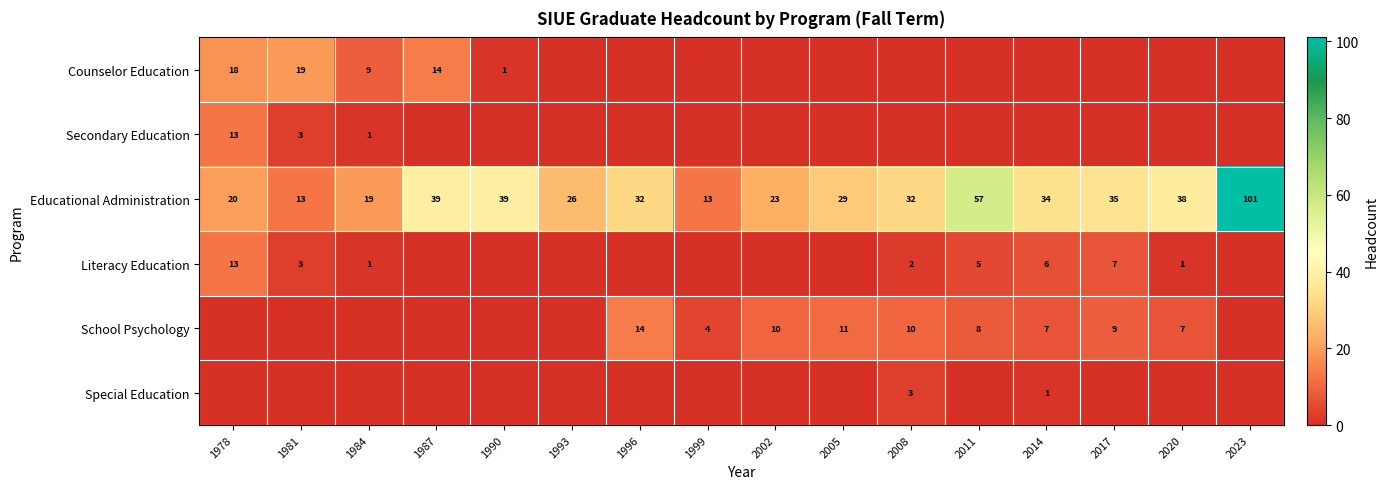

The value of Literacy Education at 2017 is 7. True or false?

True